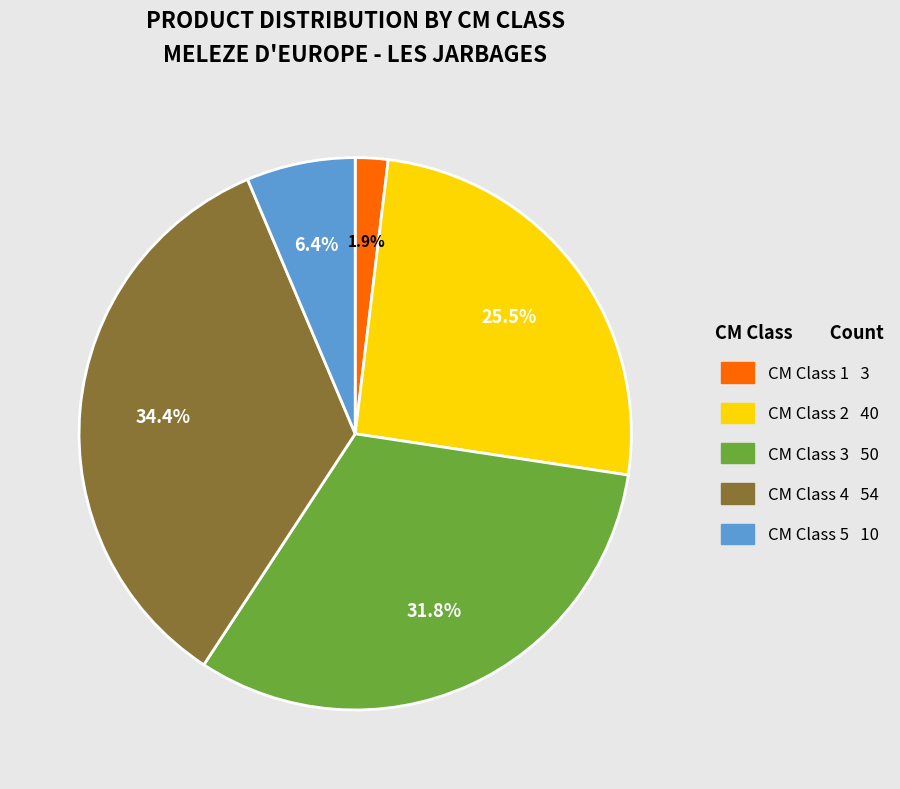

To the nearest percent, what is the average slice percentage?

20%